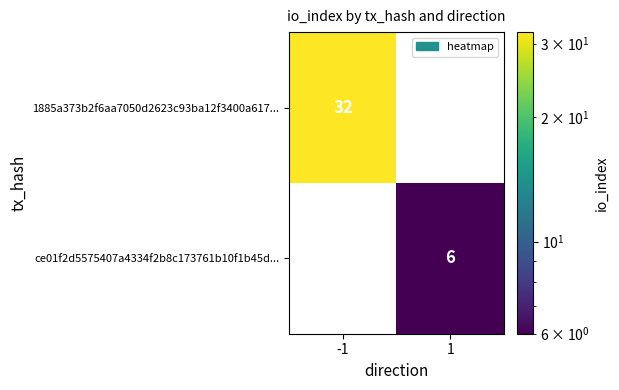

List the series in order of their peak value, highest first.

1885a373b2f6aa7050d2623c93ba12f3400a617..., ce01f2d5575407a4334f2b8c173761b10f1b45d...